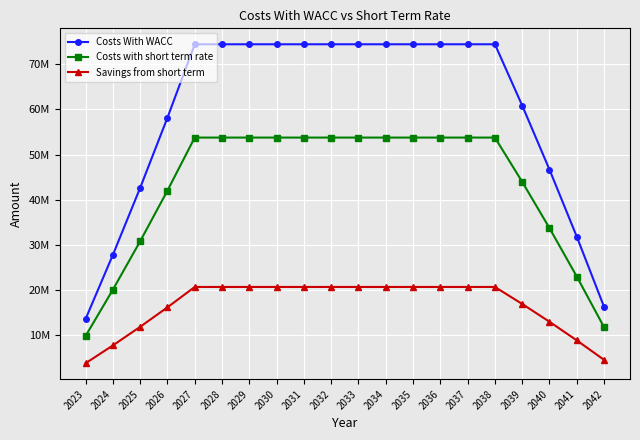

Is it true that Costs With WACC equals 27764049.6 at 2024?

True